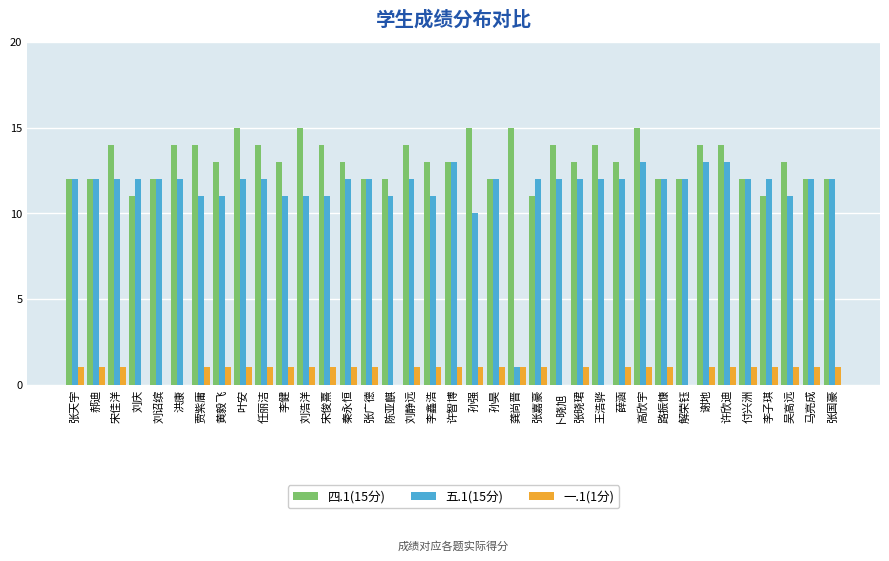

At which category is the sum across all series the highest?

高欣宇